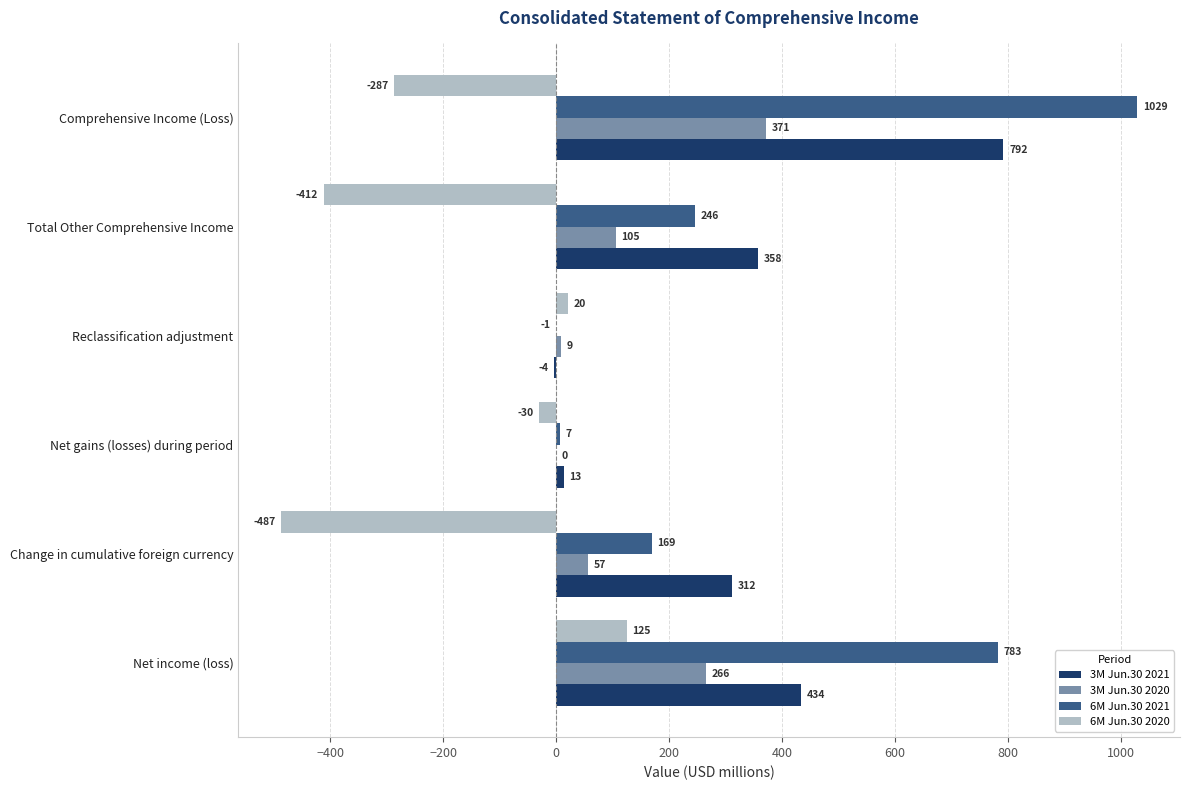

What is the maximum value shown in the chart?

1029